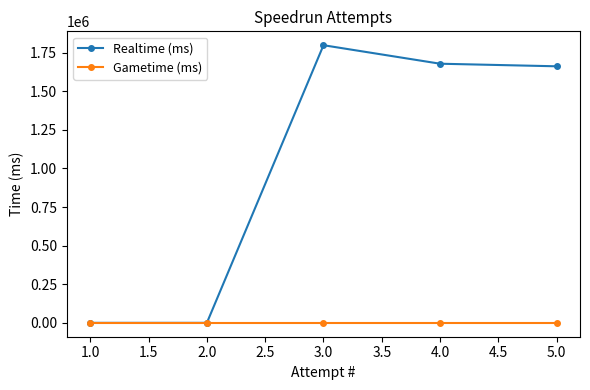

At 4.0, list the series in order from smallest to largest.

Gametime (ms), Realtime (ms)